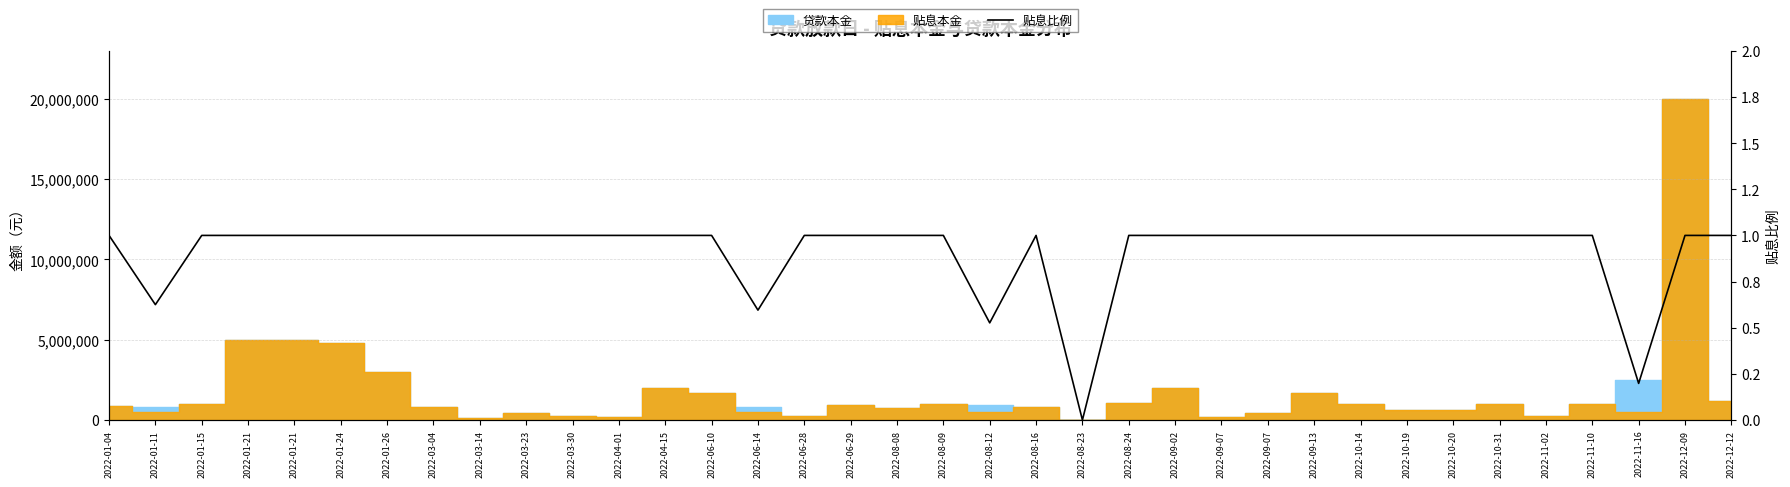

Reading left to right, list all the values displayed in this chart.

1.0	0.6	1.0	1.0	1.0	1.0	1.0	1.0	1.0	1.0	1.0	1.0	1.0	1.0	0.6	1.0	1.0	1.0	1.0	0.5	1.0	0.0	1.0	1.0	1.0	1.0	1.0	1.0	1.0	1.0	1.0	1.0	1.0	0.2	1.0	1.0